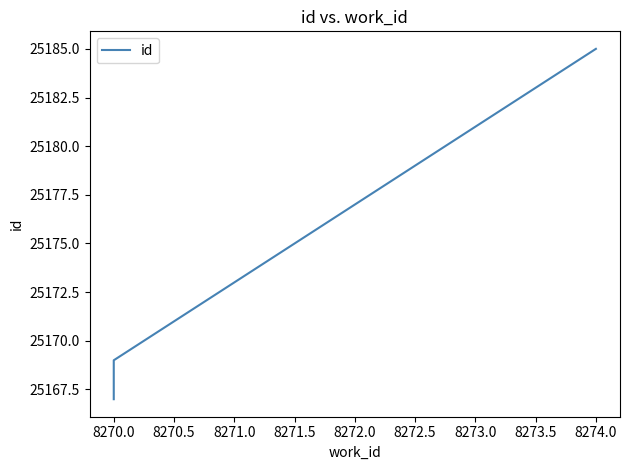

Is it true that the value at 8274.0 is 43801?

False